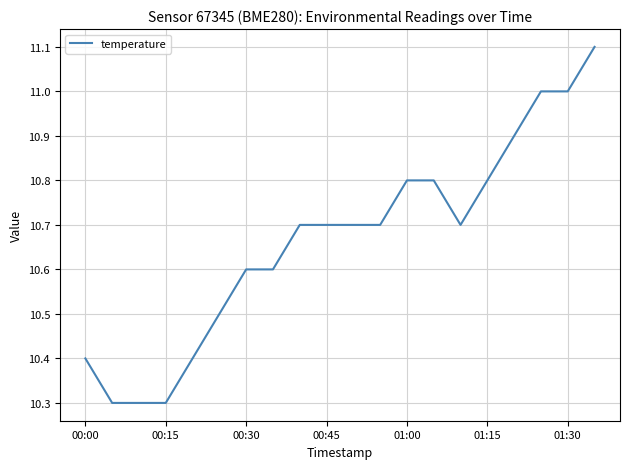

Does the chart display data point markers on the line(s)?

No